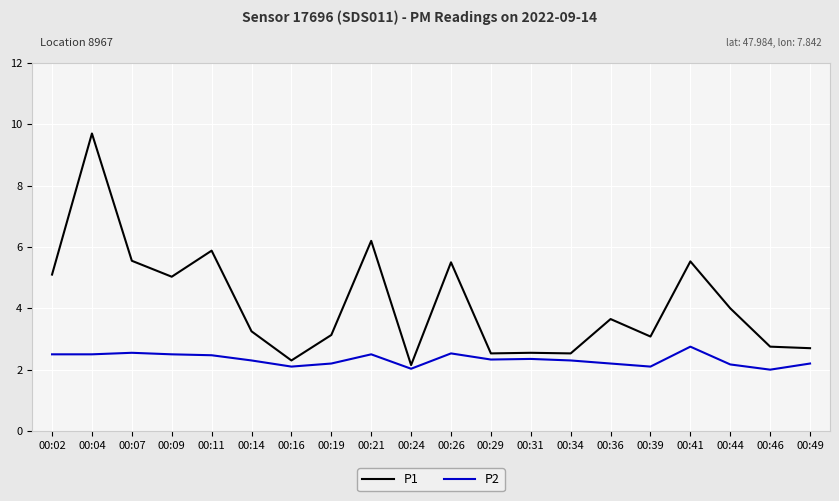

Is this an area chart (filled region under the line)?

No